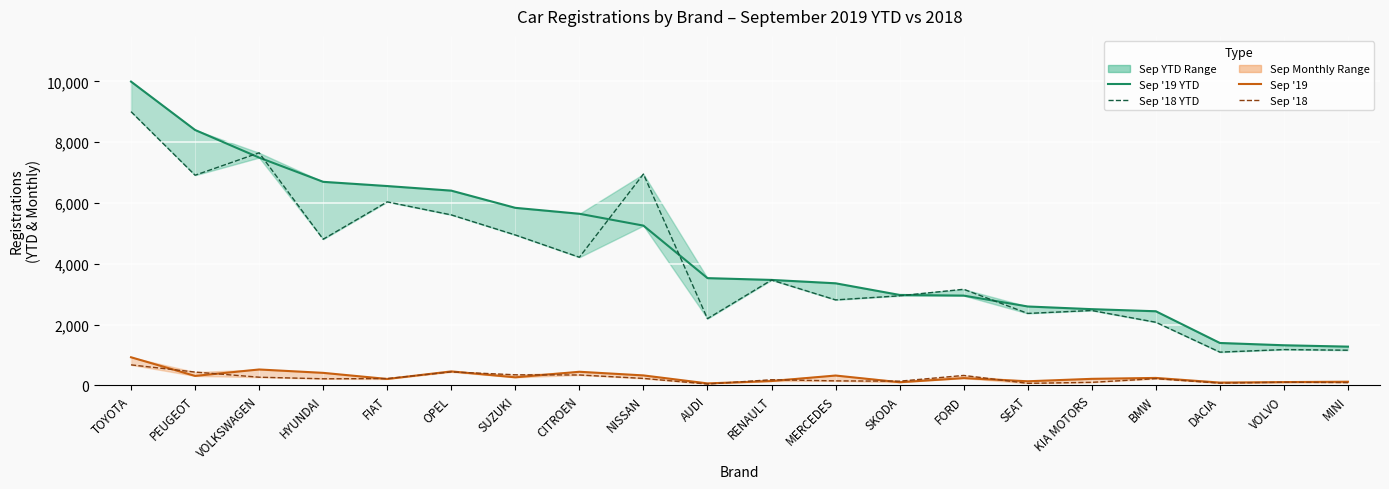

Which series has the largest range (max minus min)?

Sep '19 YTD